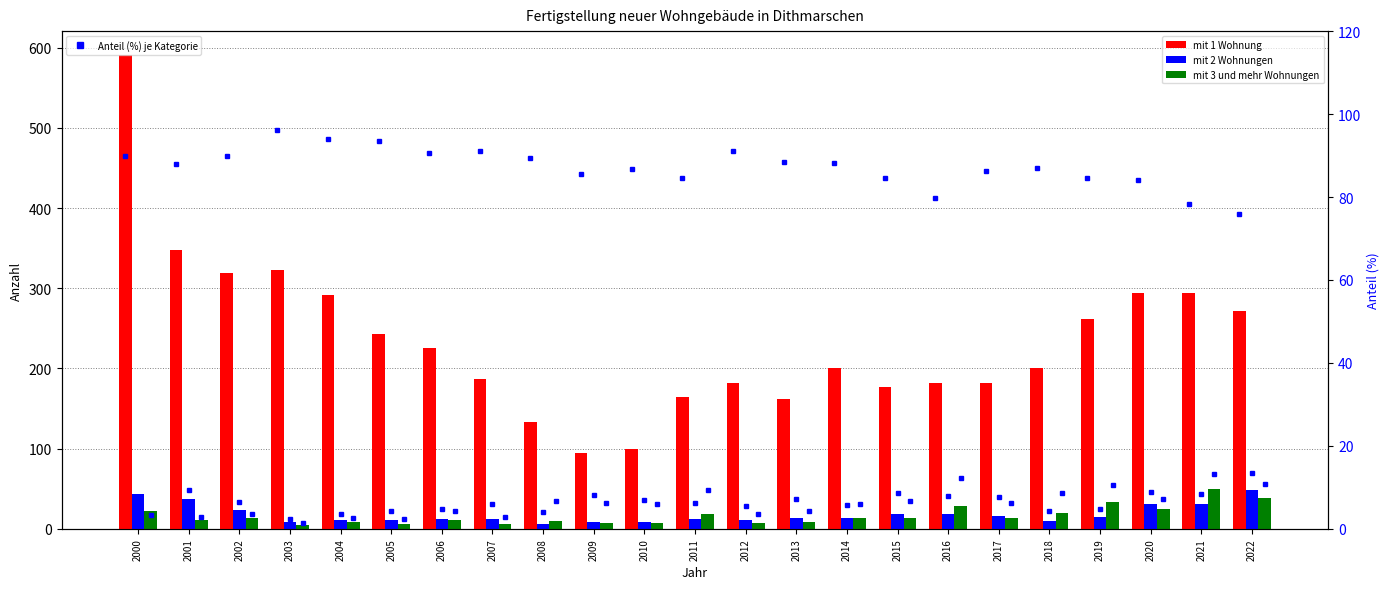

Which label corresponds to the smallest value in the chart?

2003